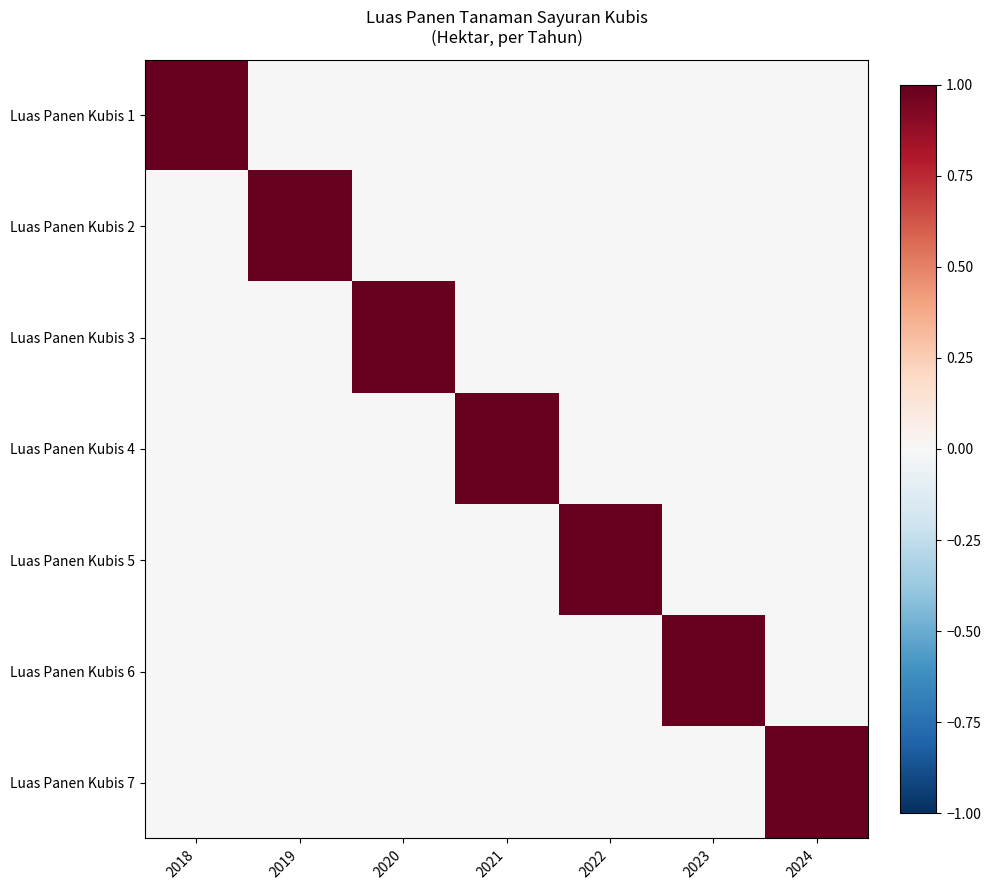

Between 2020 and 2023, which is larger?

2020